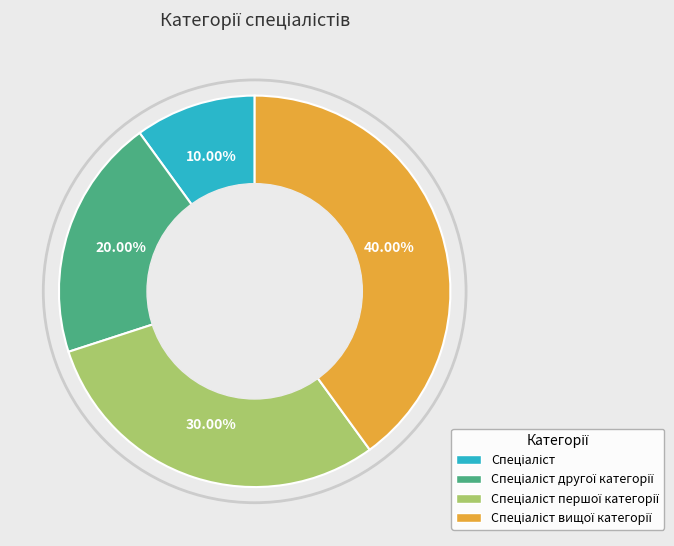

Count the number of slices in the pie.

4